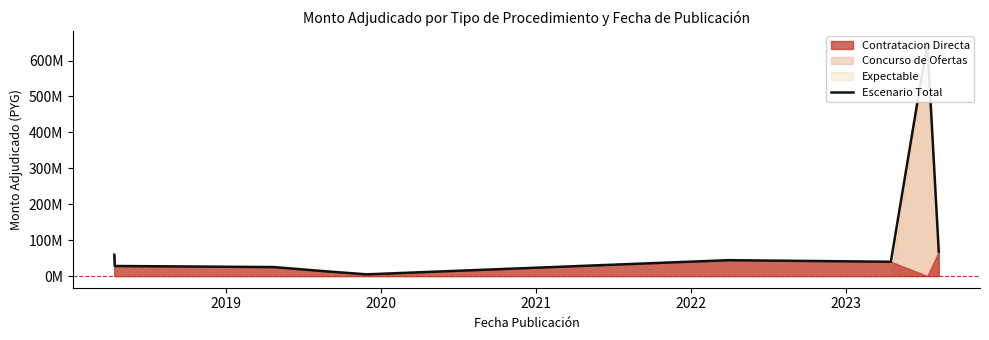

What is the difference between the maximum and minimum values?

645240250